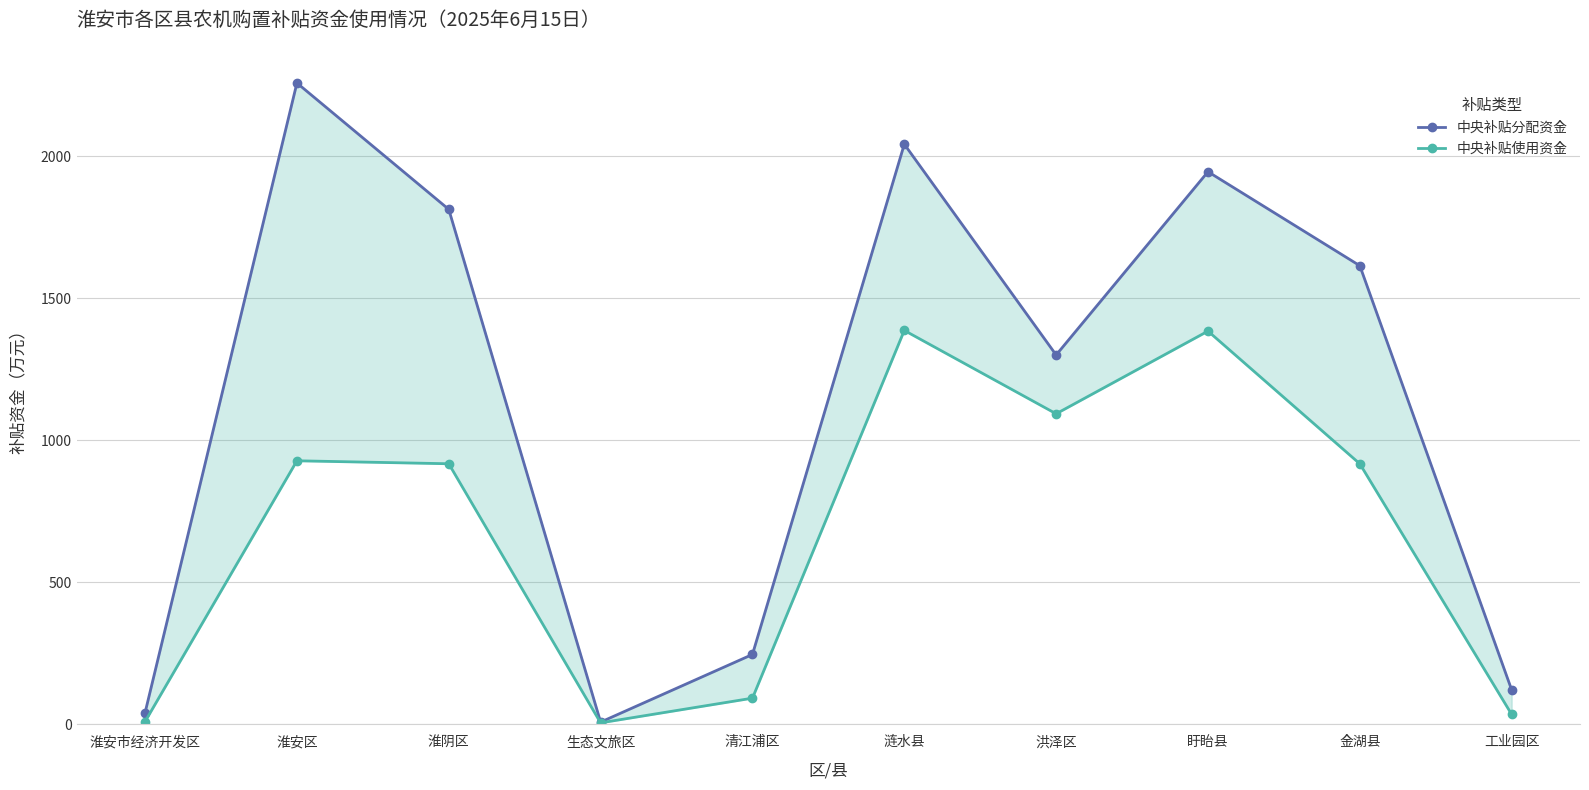

At which category does 中央补贴分配资金 reach its first local valley?

生态文旅区